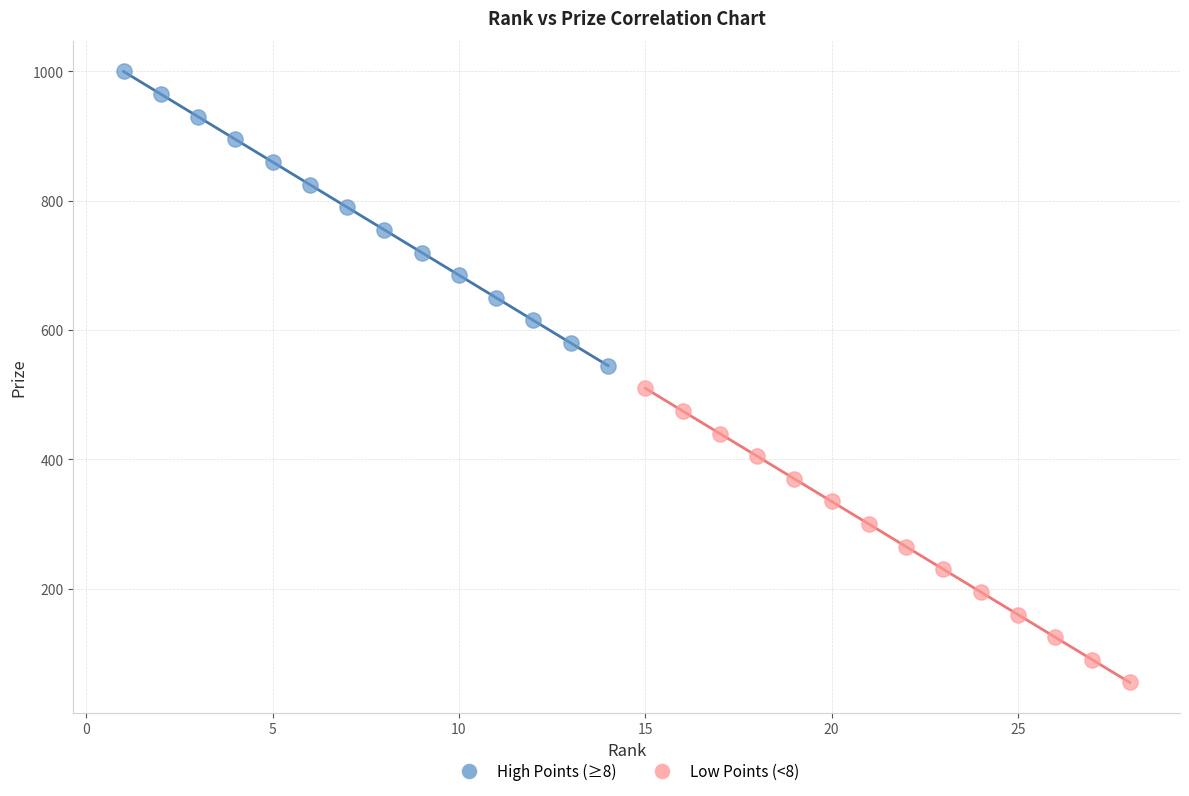

Which series reaches the maximum Y coordinate?

High Points (≥8)